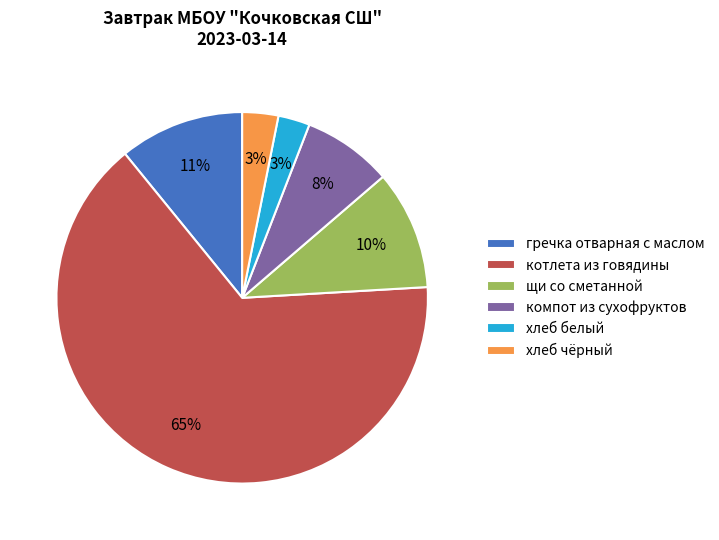

To the nearest percent, what is the difference between the largest and smallest slice percentages?

62%